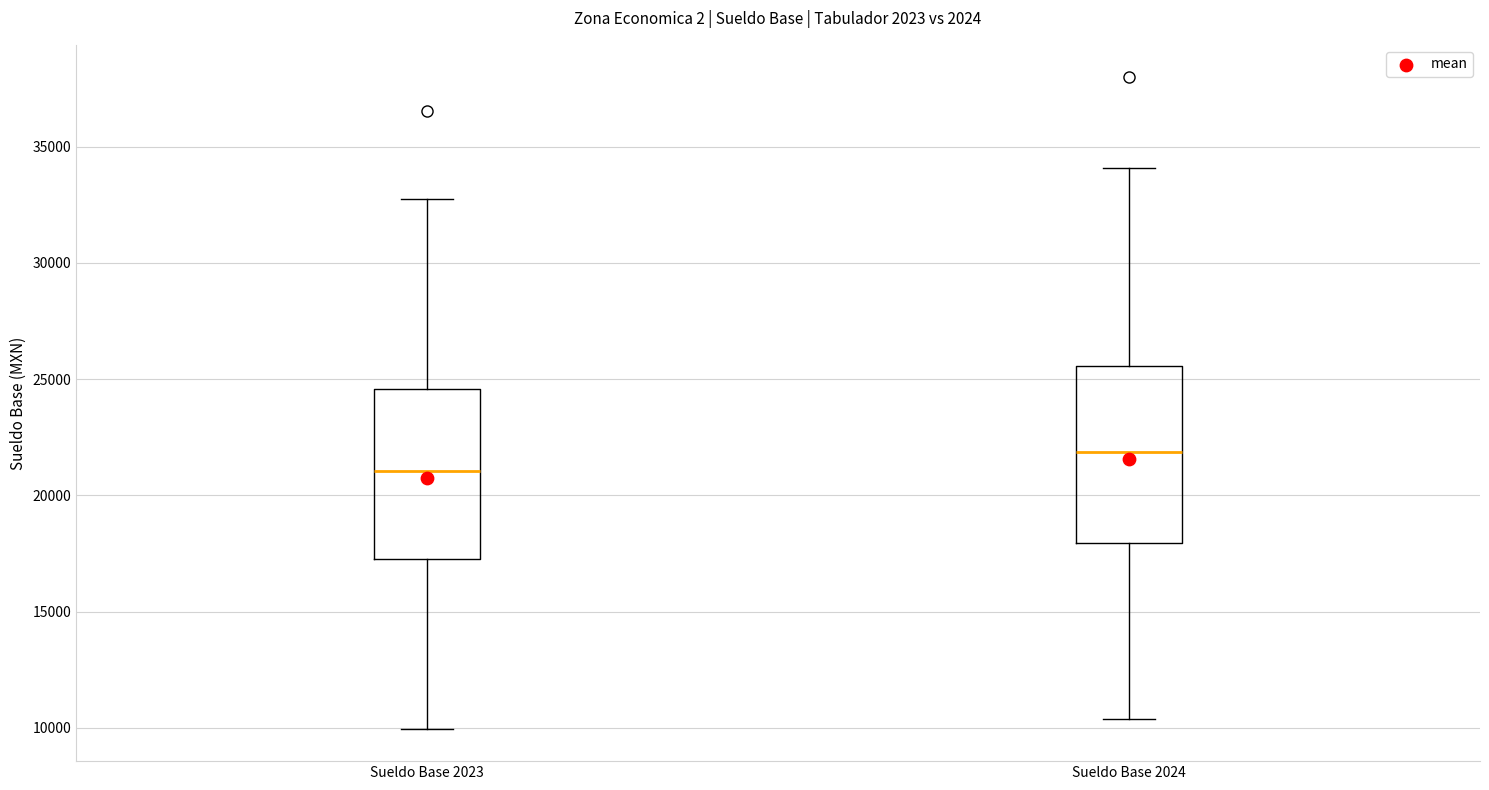

Reading left to right, read every box against the y-axis: the position of its median line, the range the box covers, and the ends of its whiskers. The values are not printed on the chart, so give them approximately, as read against the axis.

Sueldo Base 2023: median 21000, box 17500 to 24500, whiskers 10000 to 33000
Sueldo Base 2024: median 22000, box 18000 to 25500, whiskers 10500 to 34000